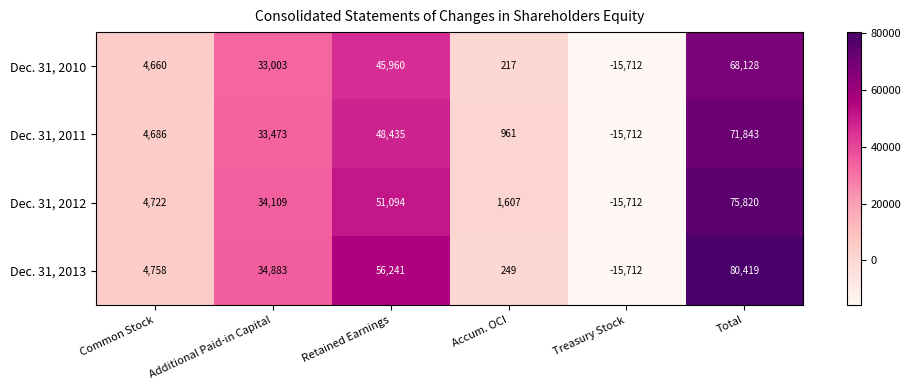

Between Common Stock and Treasury Stock, which series saw the biggest shift?

Dec. 31, 2013